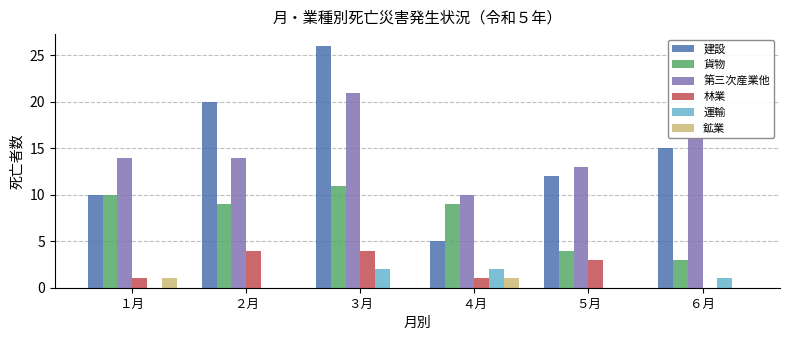

Is the value of 鉱業 at ３月 greater than the value of 建設 at ２月?

No